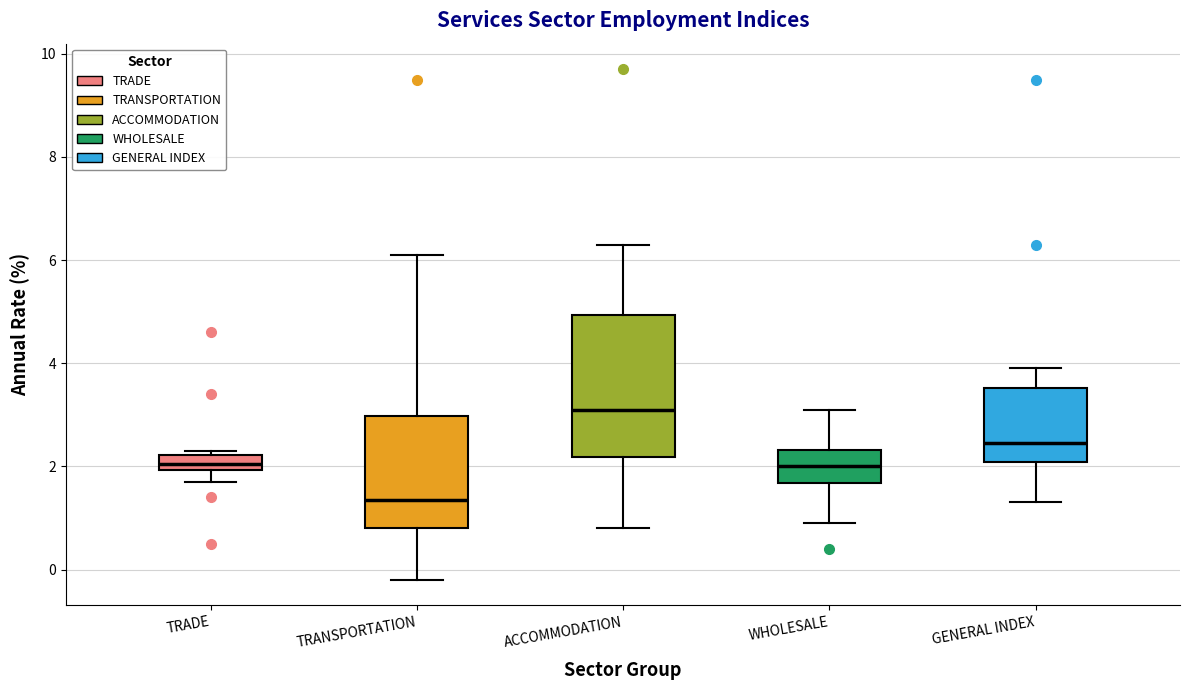

Reading left to right, transcribe this box plot: for each box, give where its median line is, the range the box spans, and where its two whiskers end, as read against the y-axis. The values are not printed on the chart, so give them approximately, as read against the axis.

TRADE: median 2.0 (inside the box), box 2.0 to 2.2, whiskers 1.8 to 2.4
TRANSPORTATION: median 1.4, box 0.8 to 3.0, whiskers -0.2 to 6.2
ACCOMMODATION: median 3.2, box 2.2 to 5.0, whiskers 0.8 to 6.4
WHOLESALE: median 2.0, box 1.6 to 2.4, whiskers 1.0 to 3.2
GENERAL INDEX: median 2.4, box 2.0 to 3.6, whiskers 1.4 to 4.0